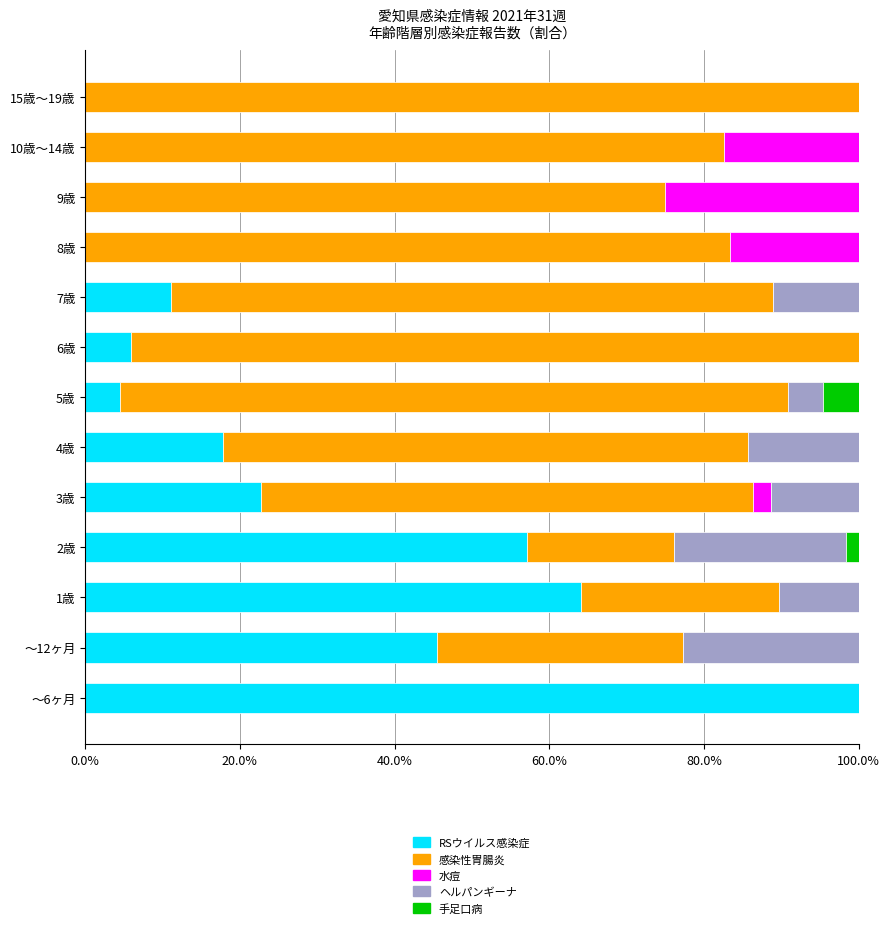

What is the maximum value for RSウイルス感染症?

100.0